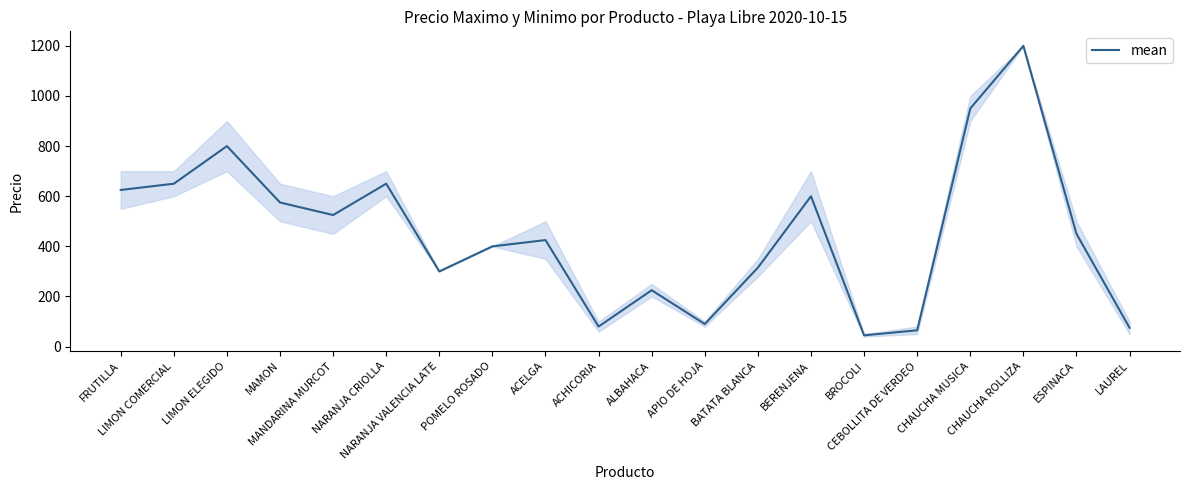

What is the difference between the maximum and minimum values?

1155